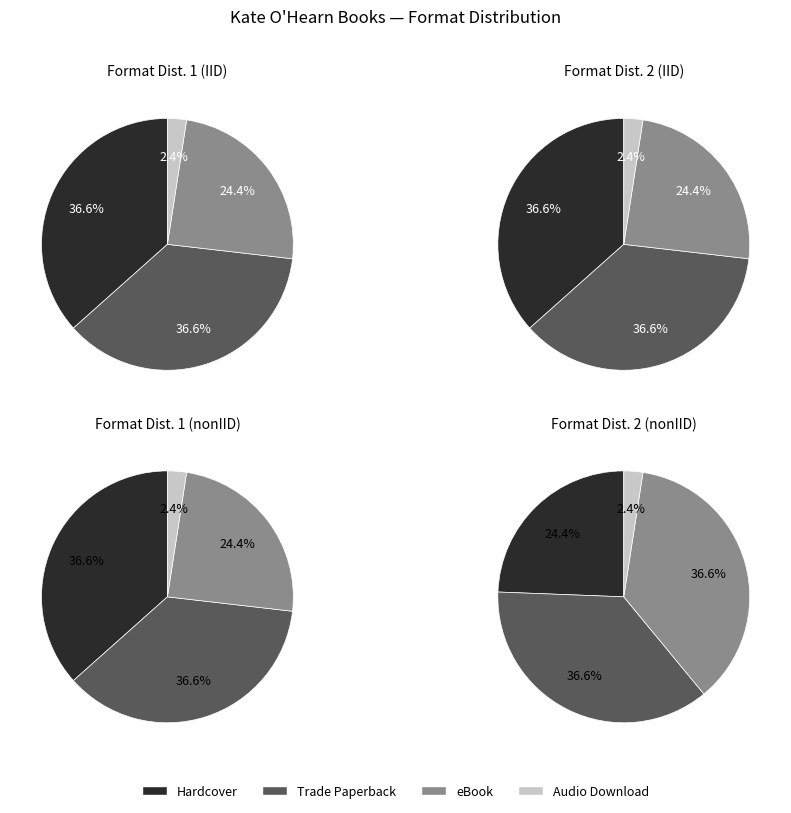

Rank the categories by value from lowest to highest.

Audio Download, eBook, Hardcover, Trade Paperback